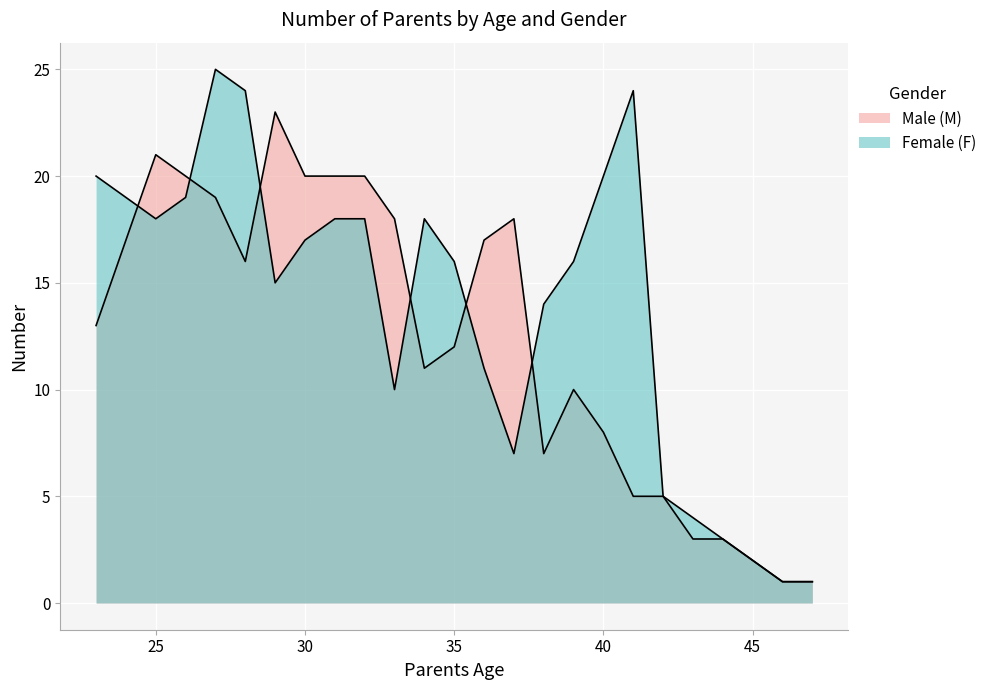

What is the maximum value for Female (F)?

25